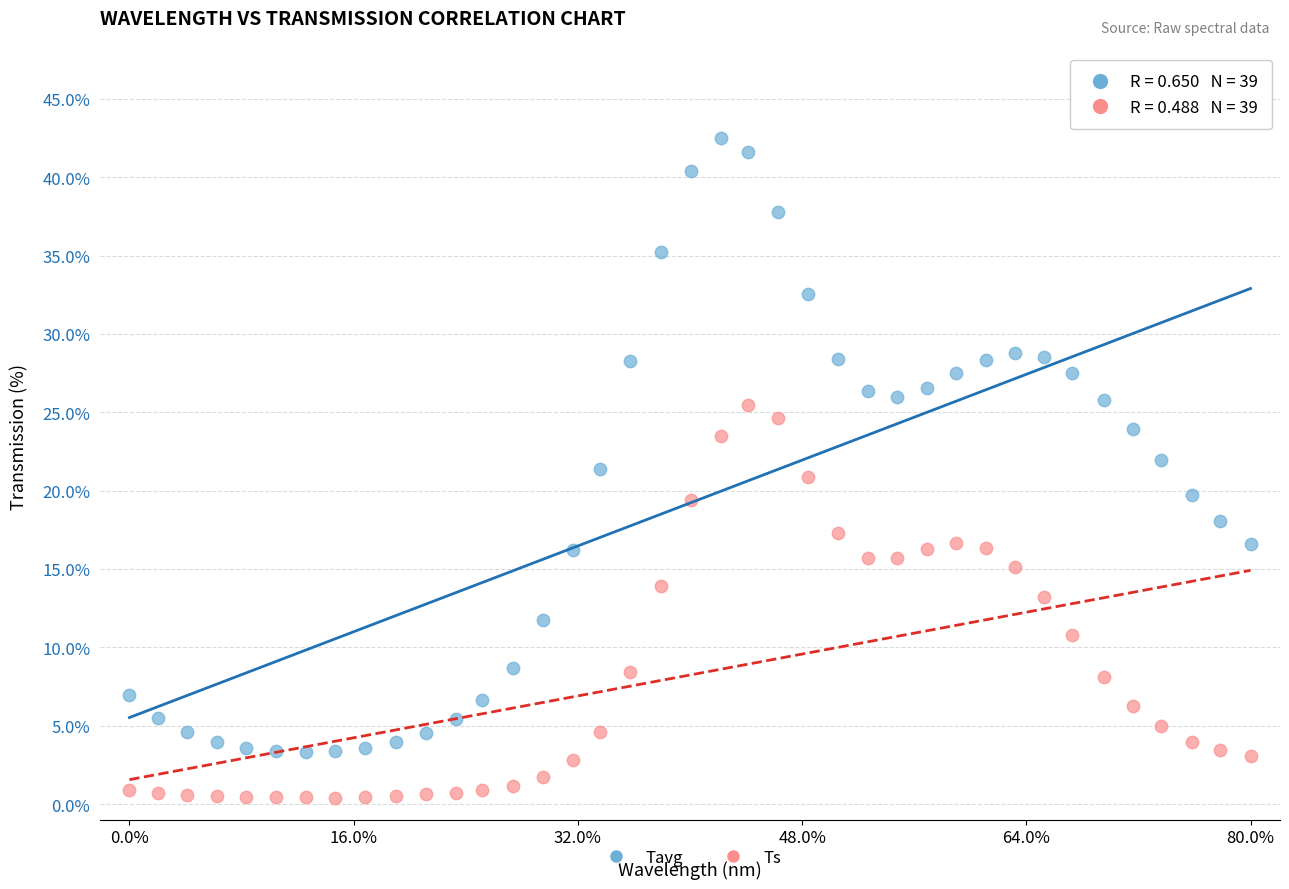

What are all the series names shown in the legend?

Tavg, Ts